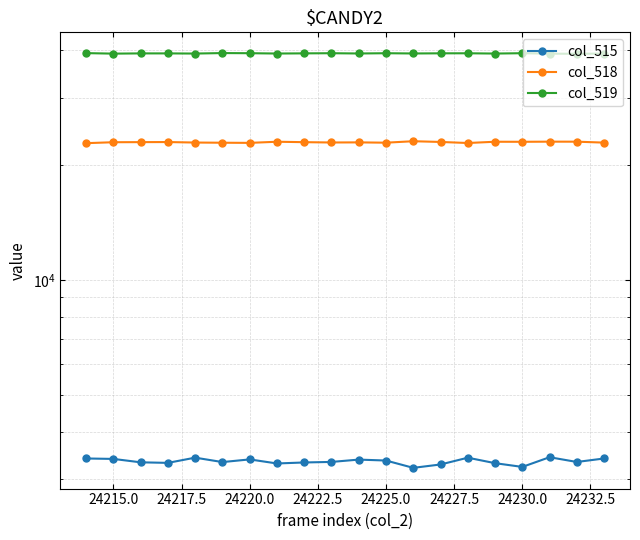

What is the highest value of the col_519 series?

39322